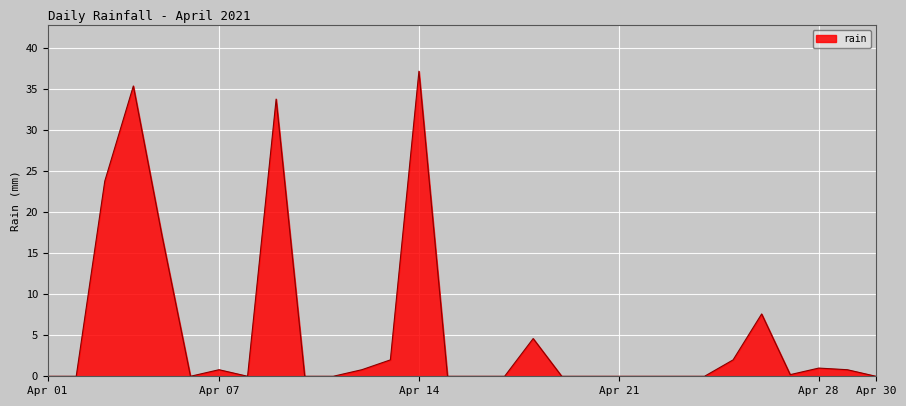

What is the difference between the maximum and minimum values?

37.2